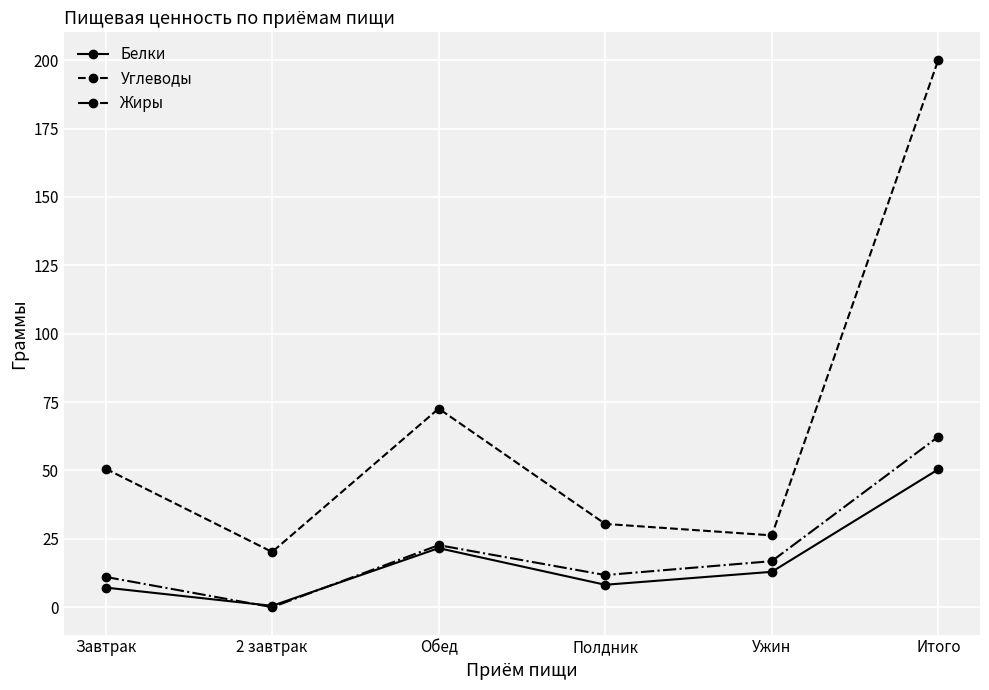

List the series in order of their peak value, highest first.

Углеводы, Жиры, Белки